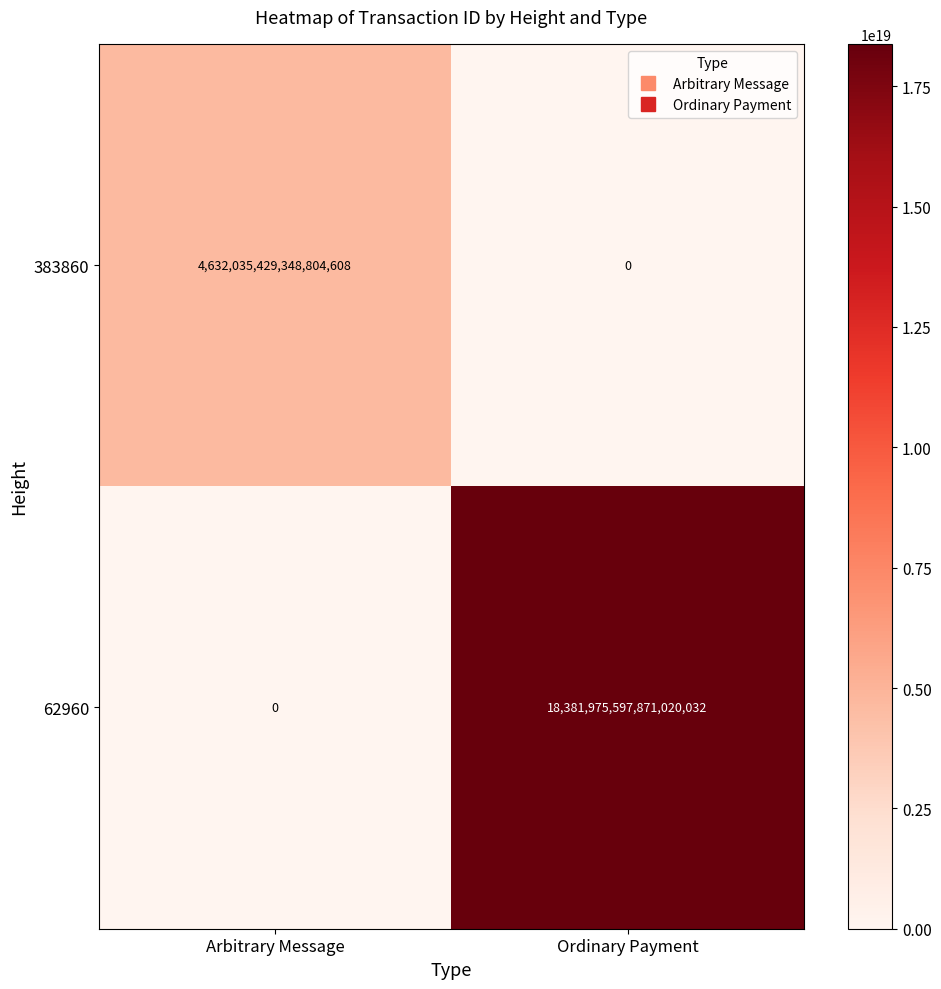

The value of 62960 at Ordinary Payment is 25497197060186693632. True or false?

False